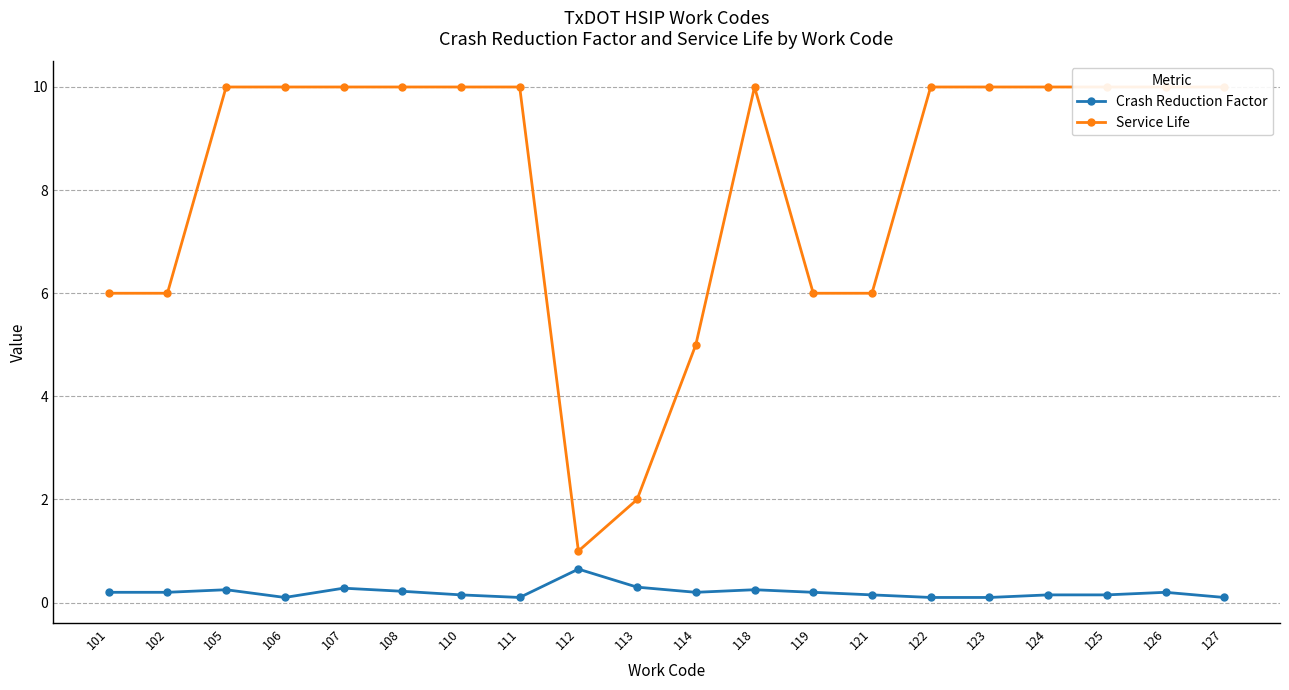

Which series has the largest total across all categories?

Service Life